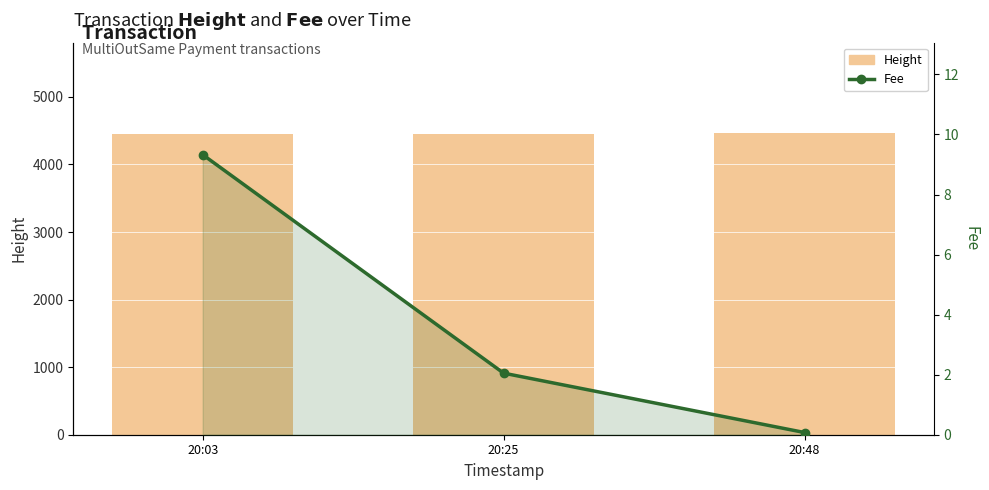

Is it true that Fee equals 9.3 at 20:03?

True